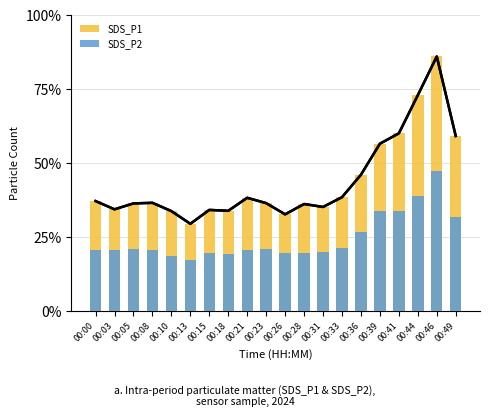

Between 00:31 and 00:18, which is larger?

00:31